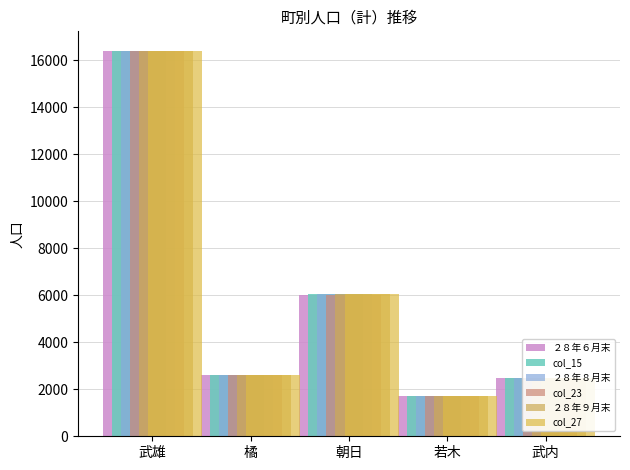

What is the difference between the highest and lowest values at 朝日?

35